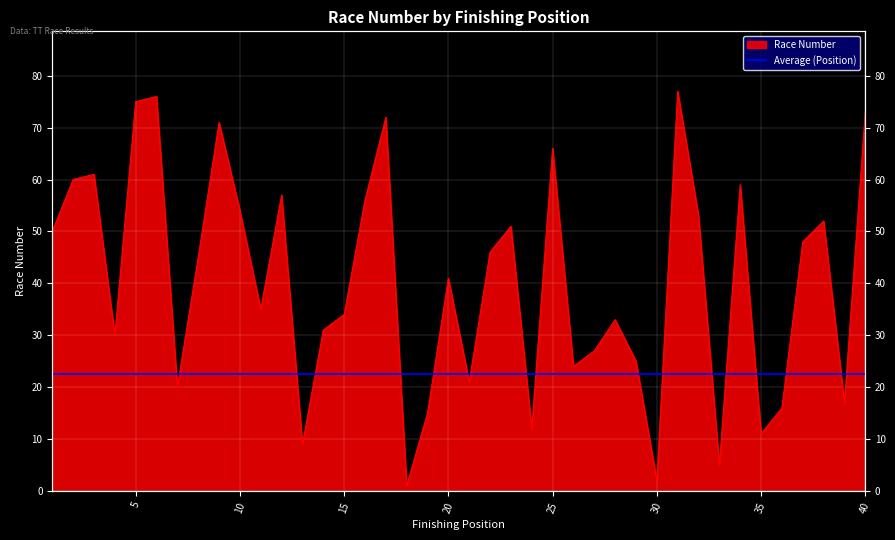

What is the ratio of the value at 33 to the value at 5?

0.1